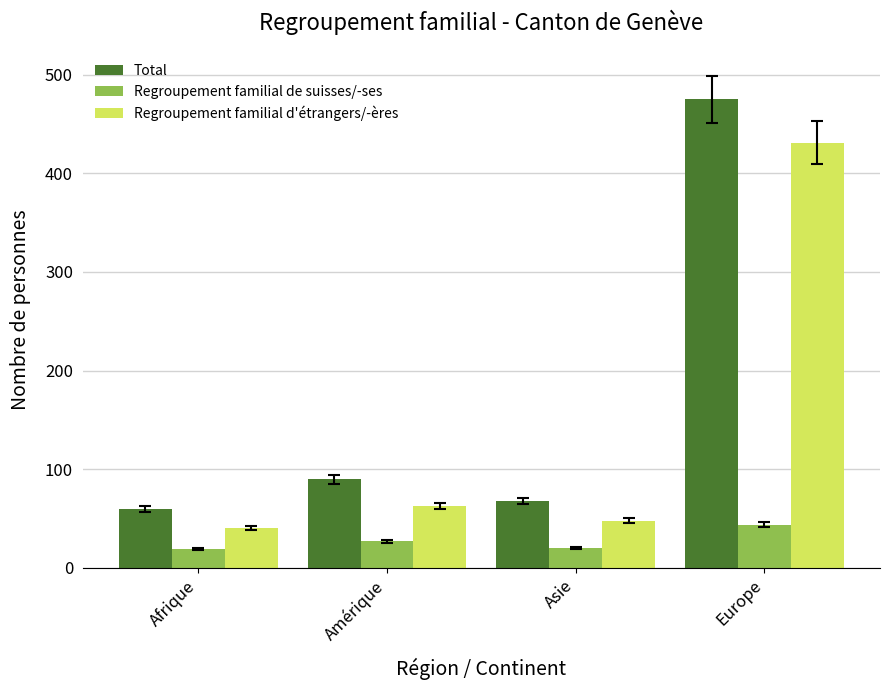

Rank the series by their maximum value, from lowest to highest.

Regroupement familial de suisses/-ses, Regroupement familial d'étrangers/-ères, Total